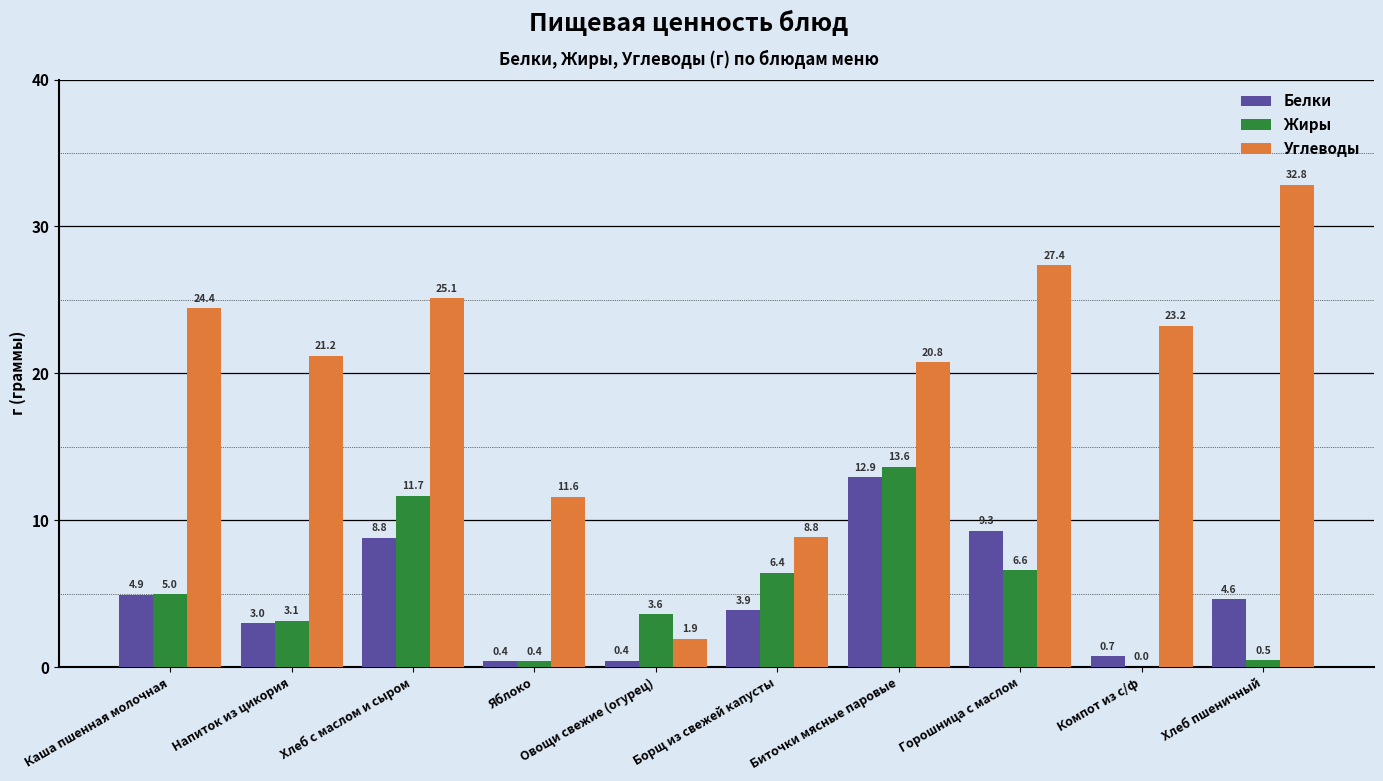

What is the sum of the Жиры values at Напиток из цикория and Хлеб пшеничный?

3.6